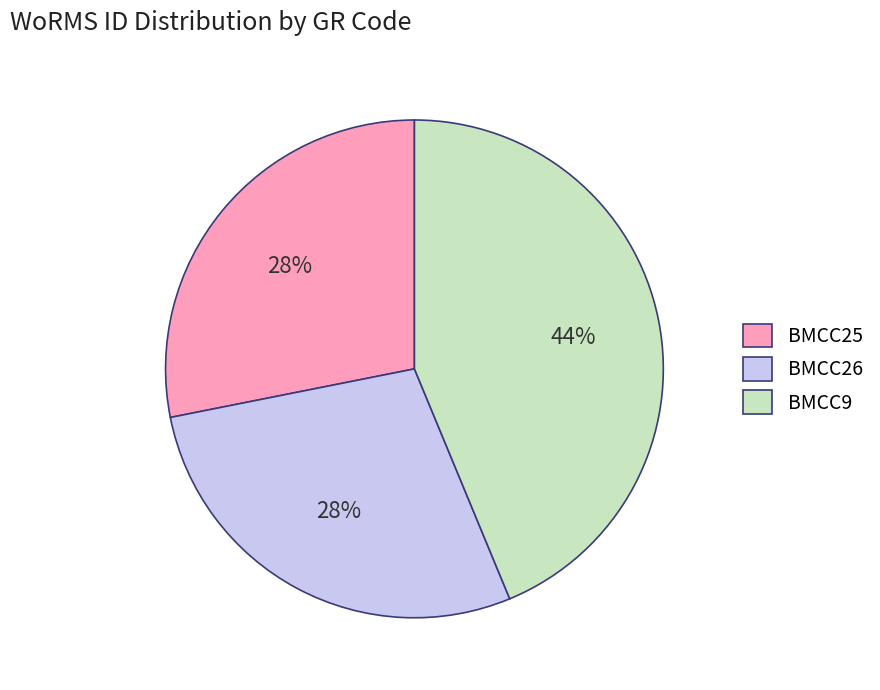

Count the number of slices in the pie.

3